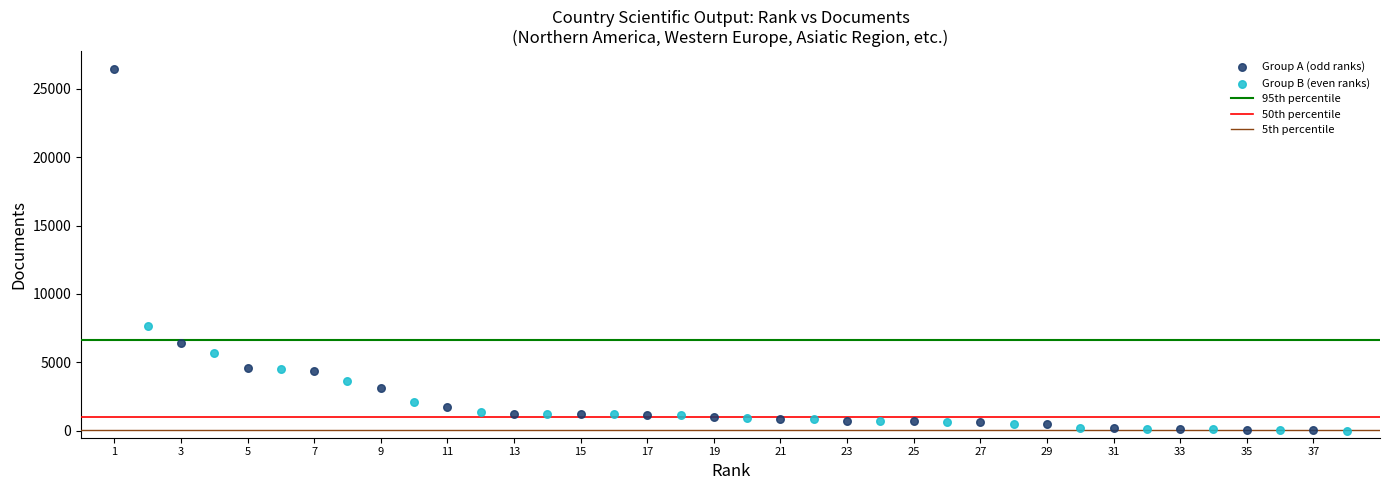

Which series has the largest Y range (max minus min)?

Group A (odd ranks)